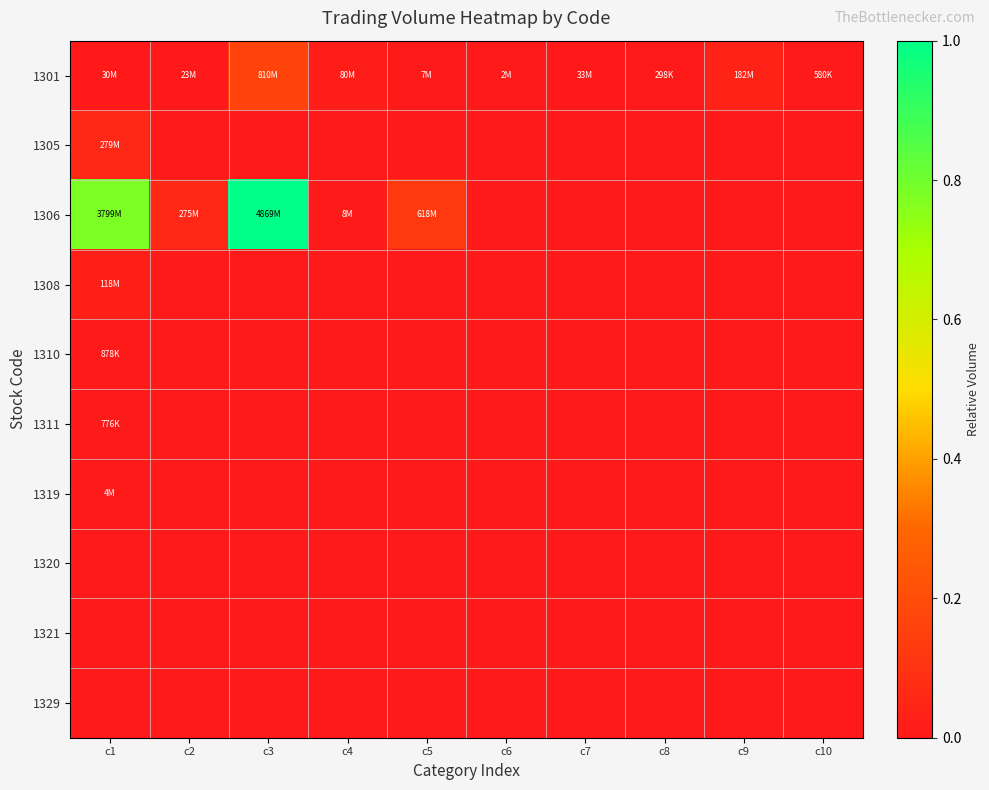

Which label corresponds to the smallest value in the chart?

c2